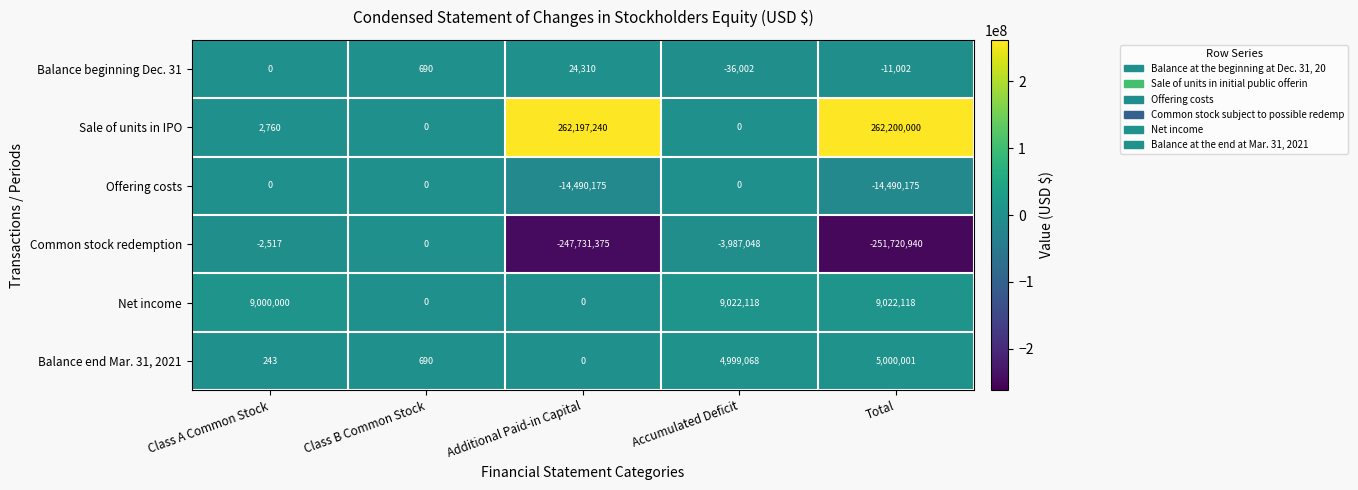

Count the number of categories in the chart.

5